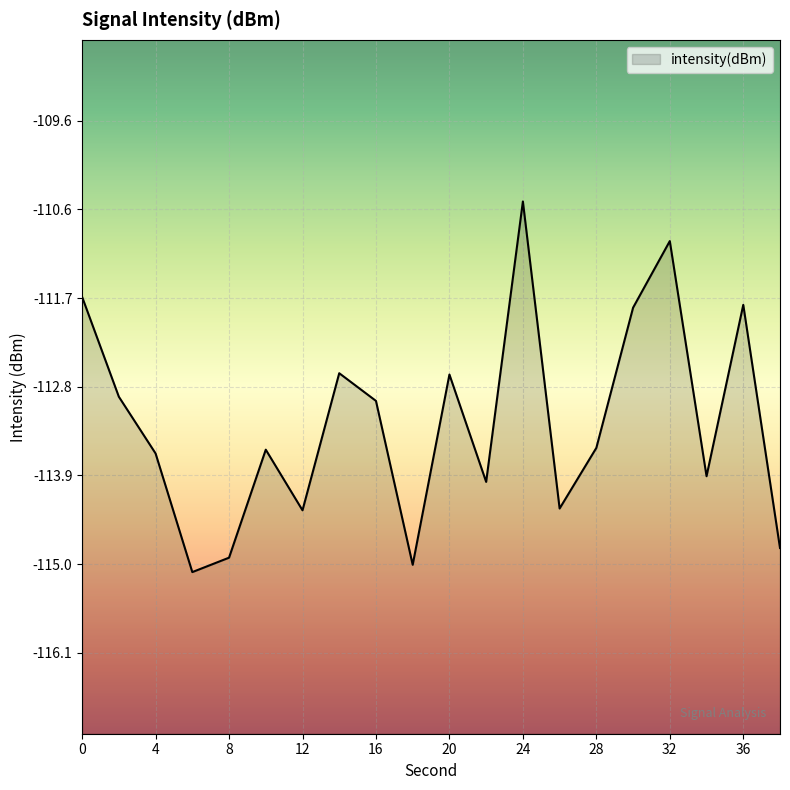

List the labels in order of value, largest first.

24, 32, 0, 36, 30, 14, 20, 2, 16, 28, 10, 4, 34, 22, 26, 12, 38, 8, 18, 6